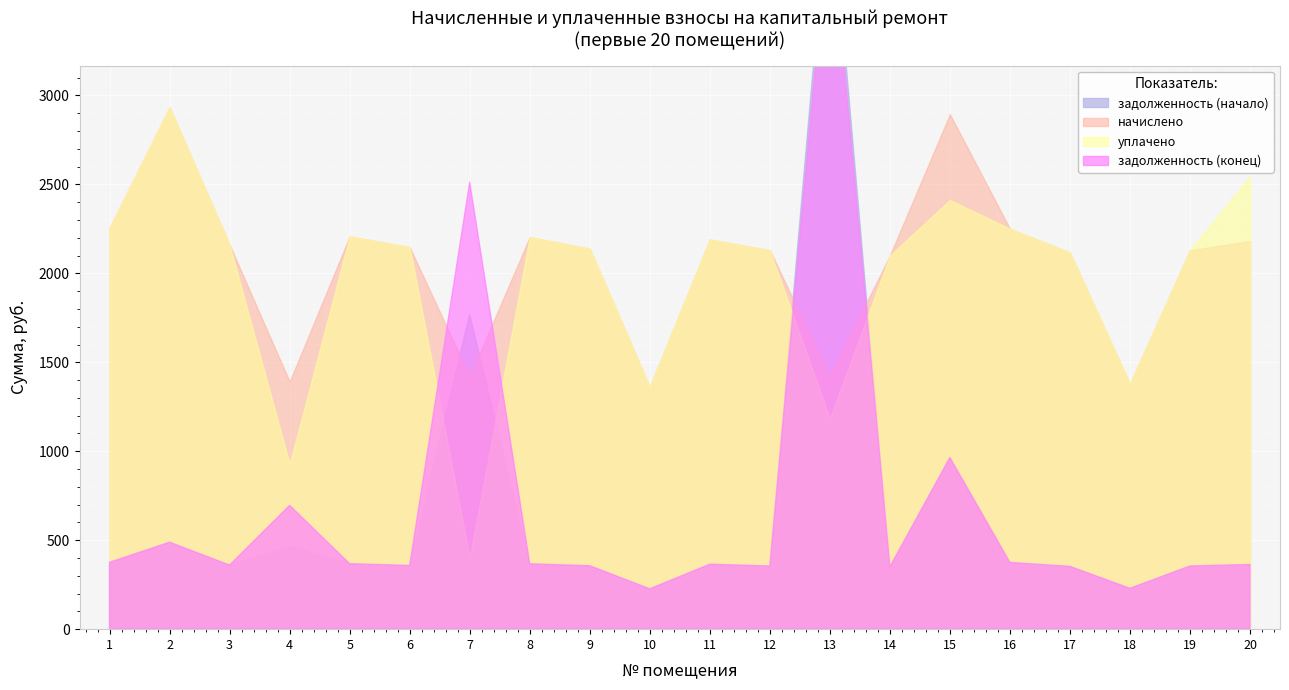

Rank the categories by начислено value from highest to lowest.

2, 15, 1, 16, 5, 8, 11, 20, 3, 6, 9, 12, 19, 17, 14, 7, 13, 4, 18, 10